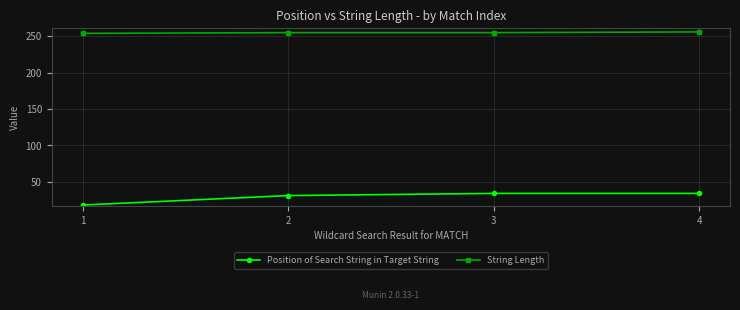

Reading left to right, list all the values displayed in this chart.

Position of Search String in Target String: 1=18	2=31	3=34	4=34
String Length: 1=254	2=255	3=255	4=256